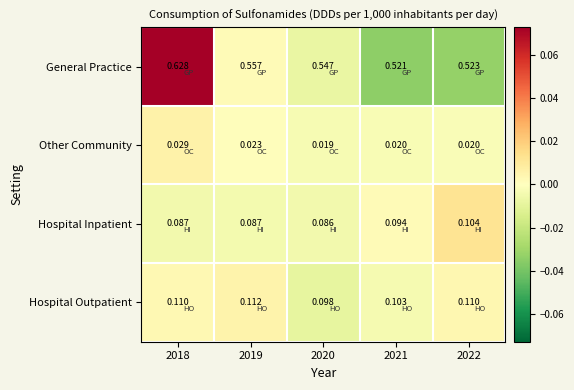

At 2021, list the series in order from smallest to largest.

Other Community, Hospital Inpatient, Hospital Outpatient, General Practice